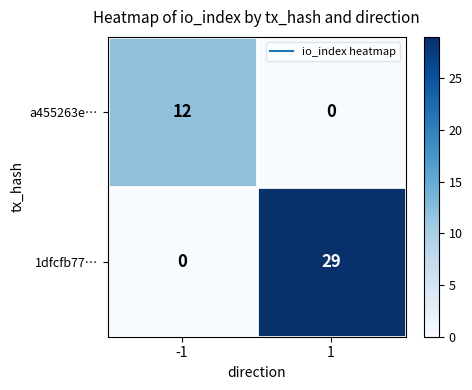

Reading left to right, list all the values displayed in this chart.

a455263e…: 12	0
1dfcfb77…: 0	29